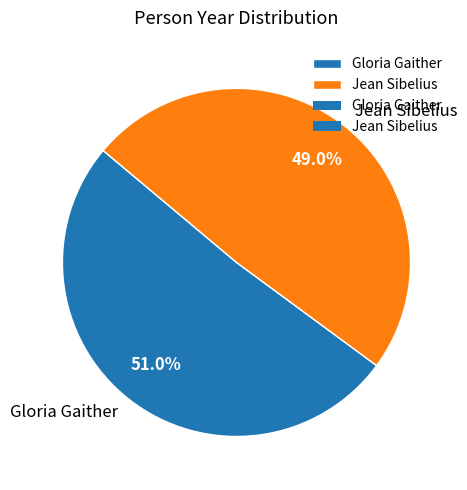

What is the total percentage of Jean Sibelius and Gloria Gaither?

100.0%